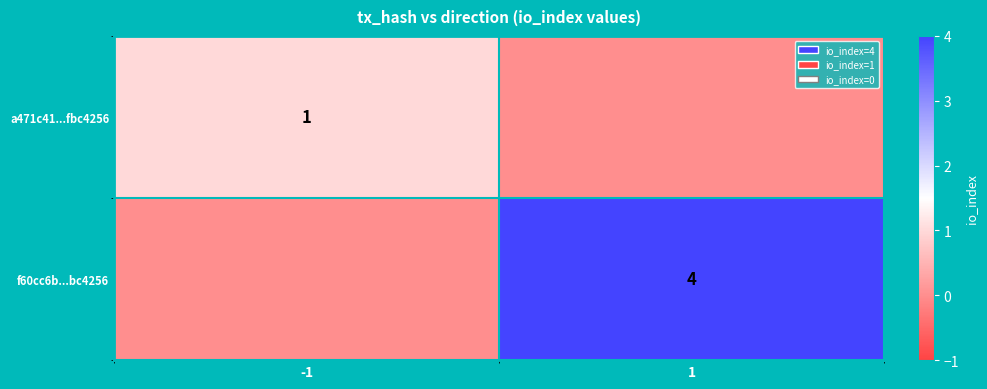

What is the greatest value displayed?

4